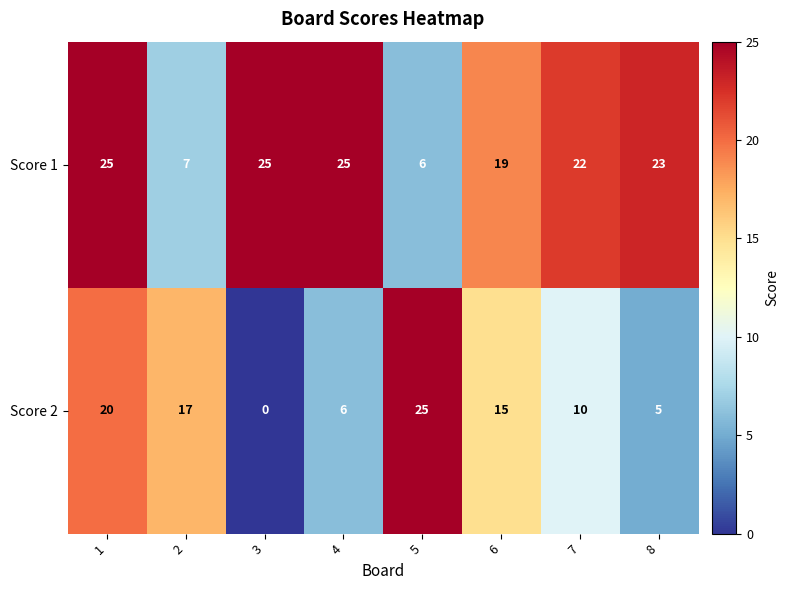

What value does the Score 2 series have at 1, to the nearest 10?

20